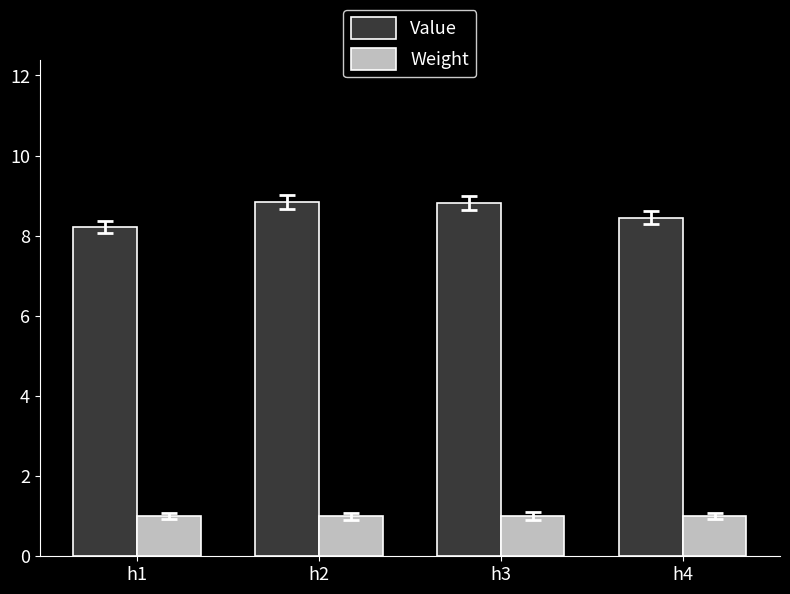

What is the maximum value shown in the chart?

8.8